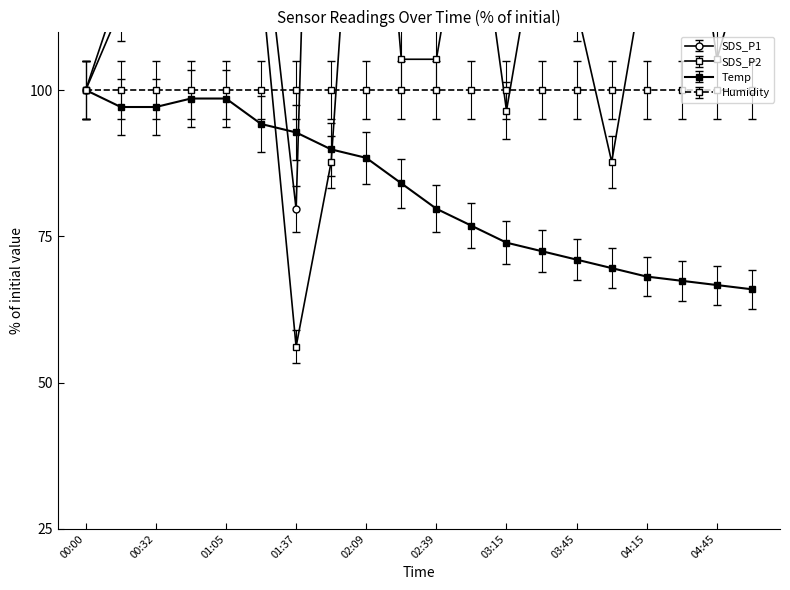

Which category has the highest value in the SDS_P1 series?

01:05